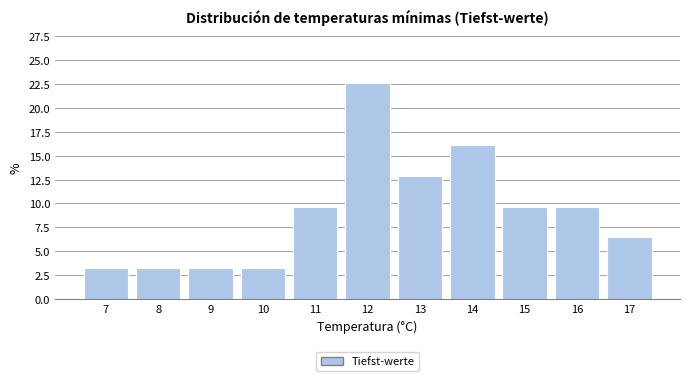

How tall is the bar that spans 11.5 to 12.5 on the x-axis? The values are not printed on the chart, so give them approximately, as read against the axis.

22.5